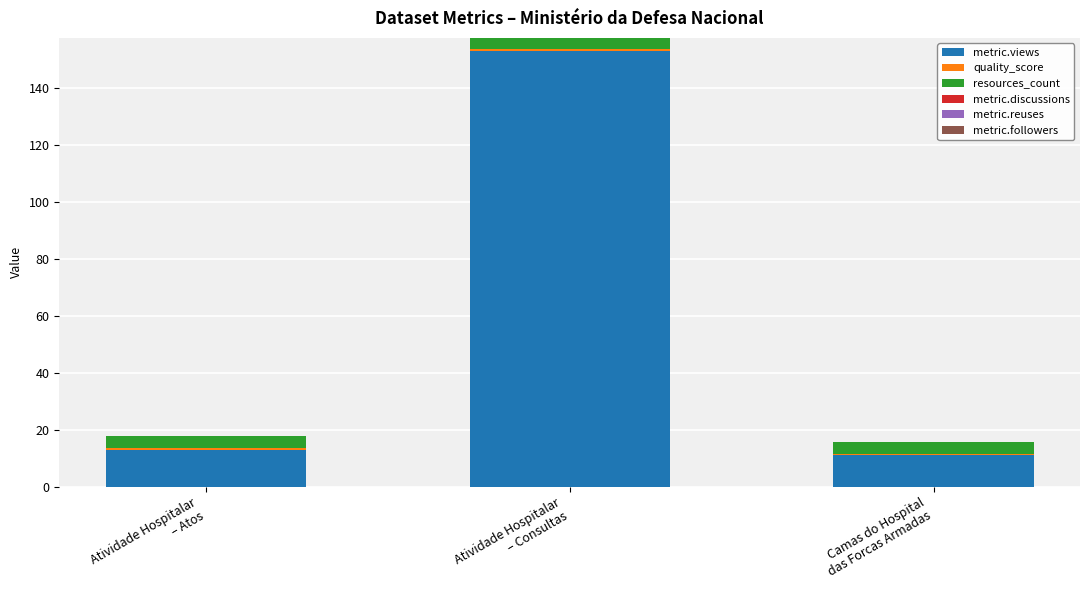

Count the number of categories in the chart.

3